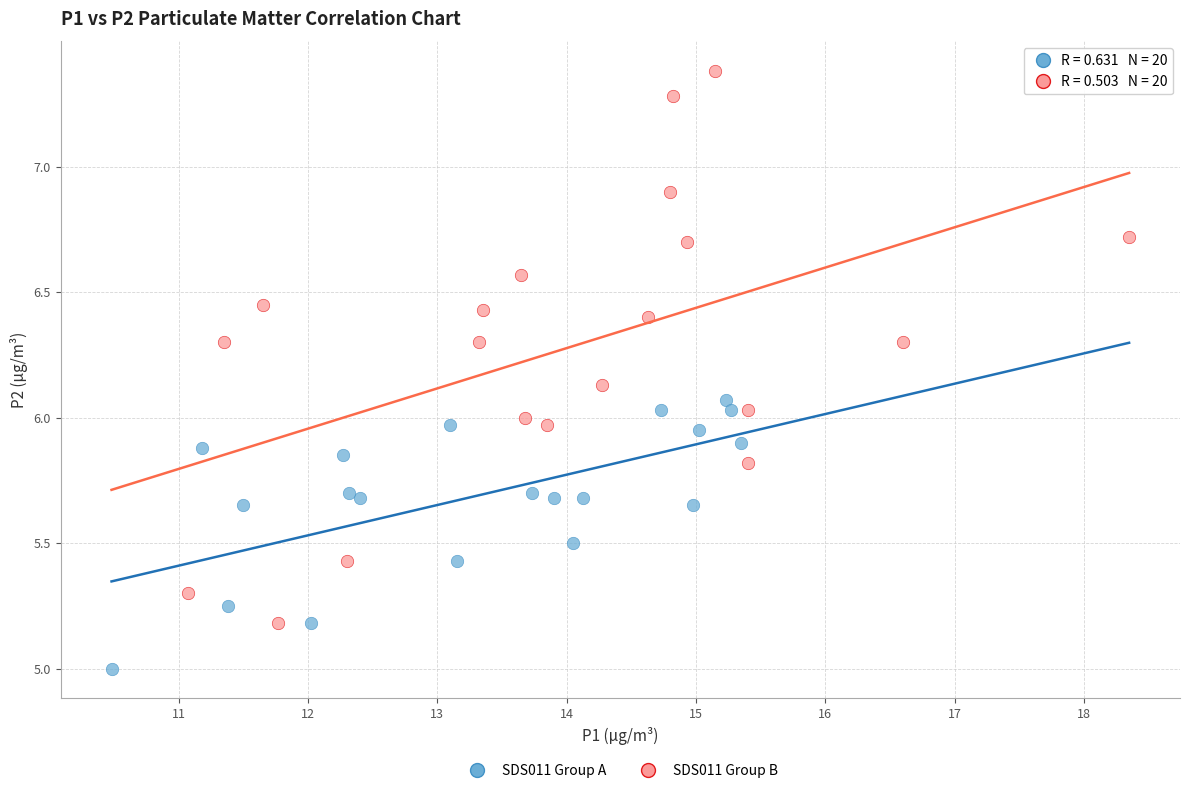

Which series contains the lowest Y value?

SDS011 Group A